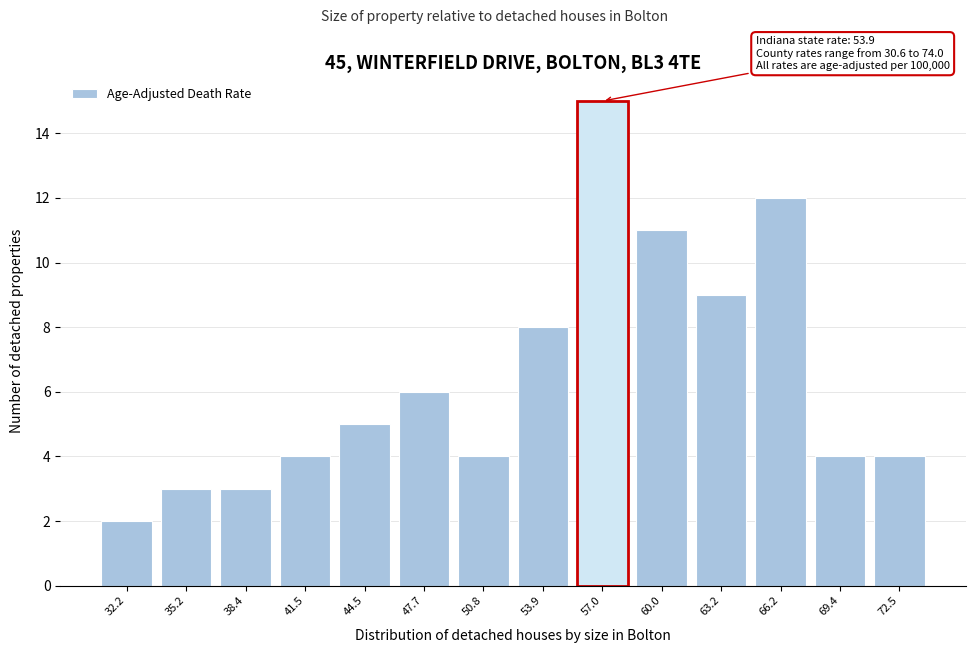

Which range on the x-axis has the tallest bar?

55.4 to 58.5